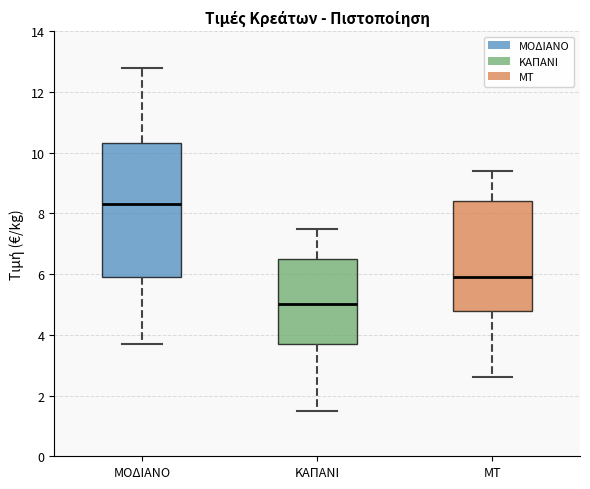

Comparing the boxes themselves (not the whiskers), which one is the tallest?

ΜΟΔΙΑΝΟ